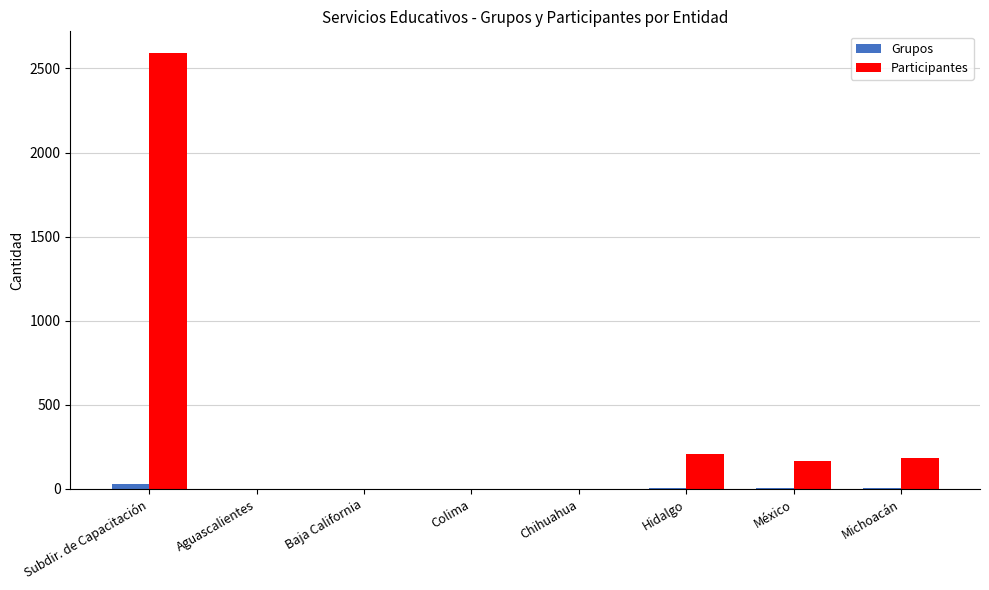

True or false: Grupos has a value of 30 at Subdir. de Capacitación.

True